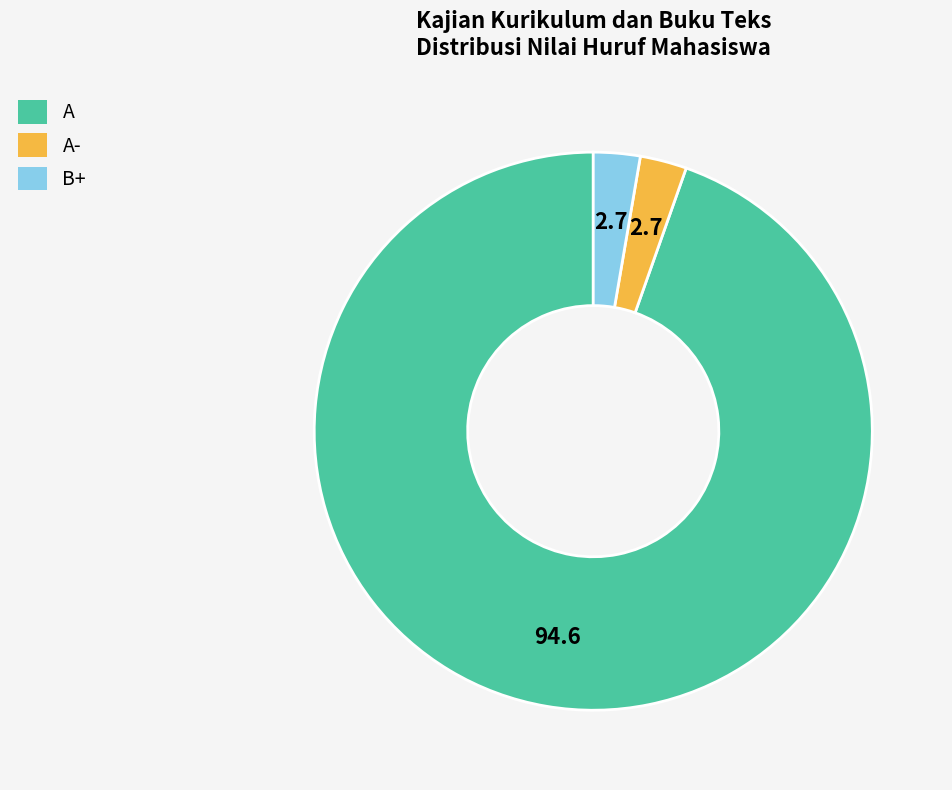

How many segments does this pie chart have?

3